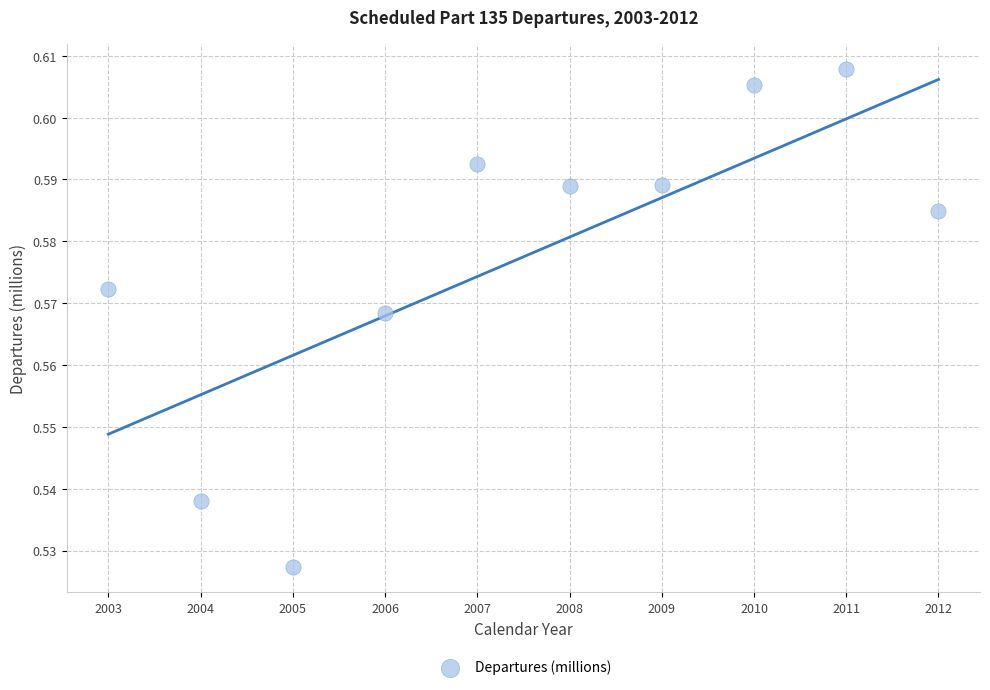

What is the range of X values (max minus min)?

9.0